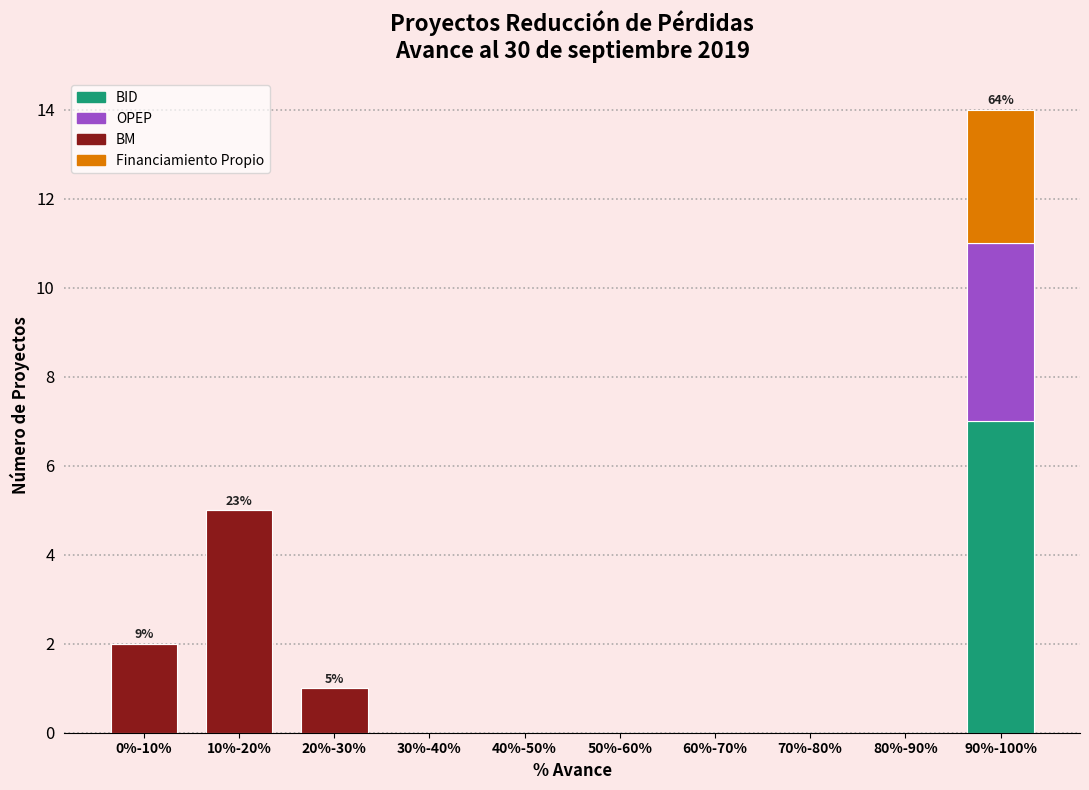

At which category is the sum across all series the highest?

90%-100%